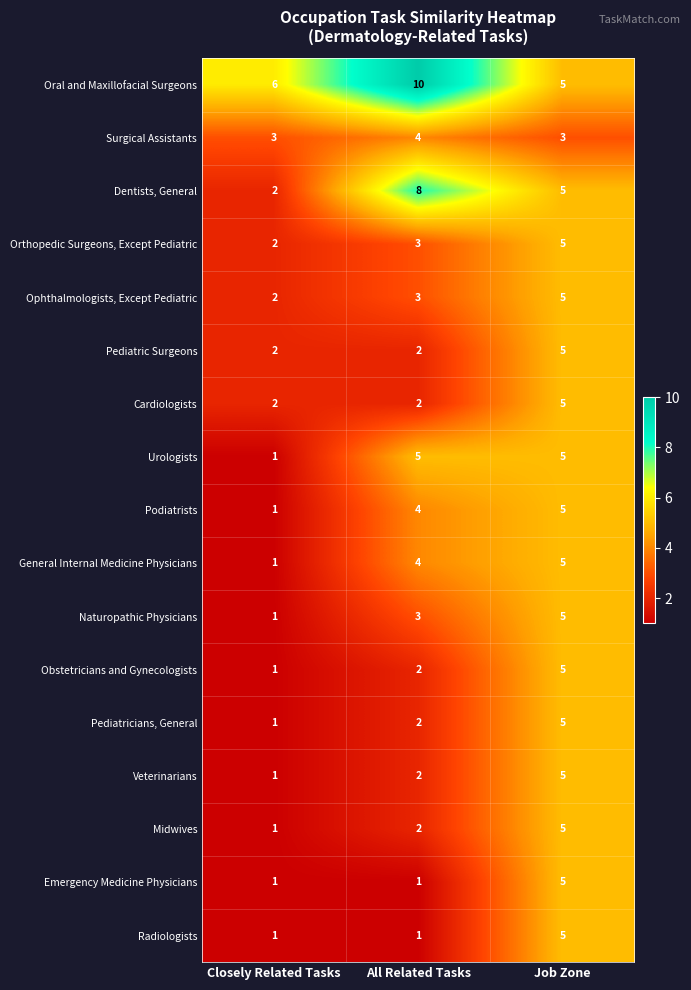

Count the number of data series in this chart.

17